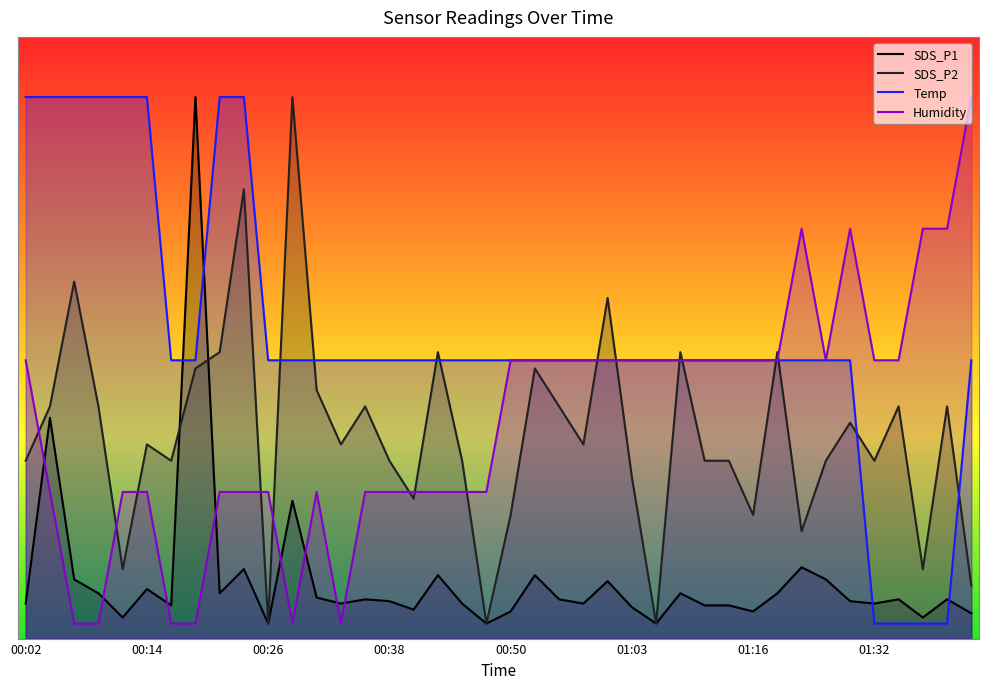

What is the total value across all series at 00:16?

33.5